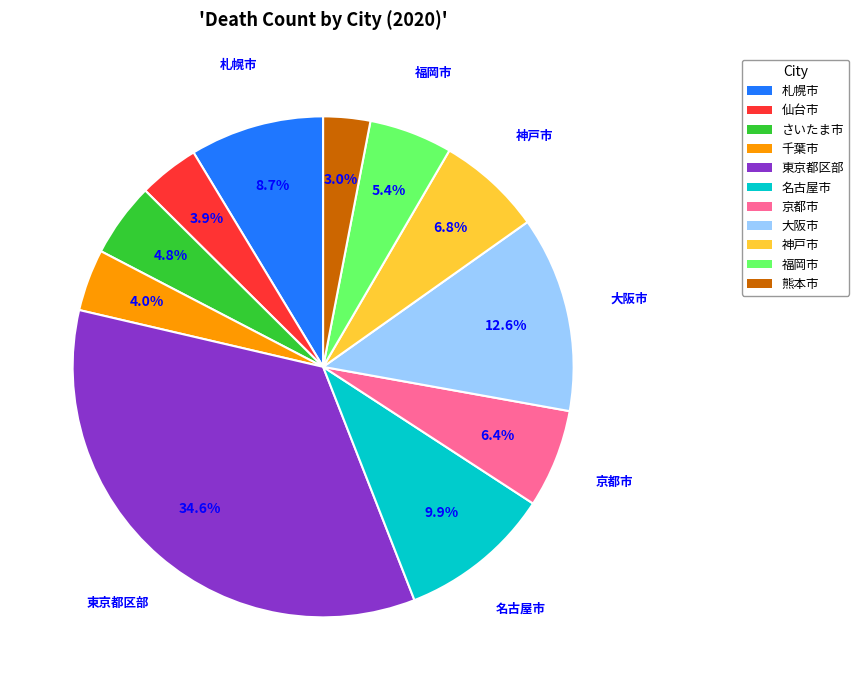

To the nearest percent, what is the average slice percentage?

9%